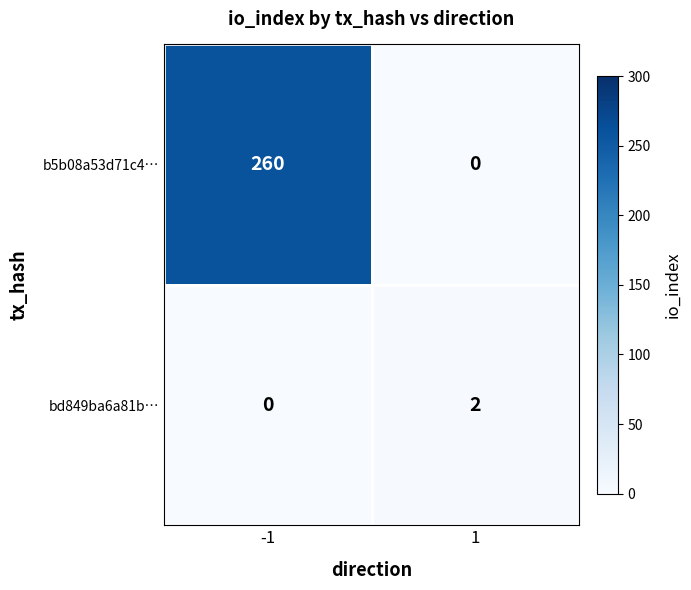

What is the greatest value displayed?

260